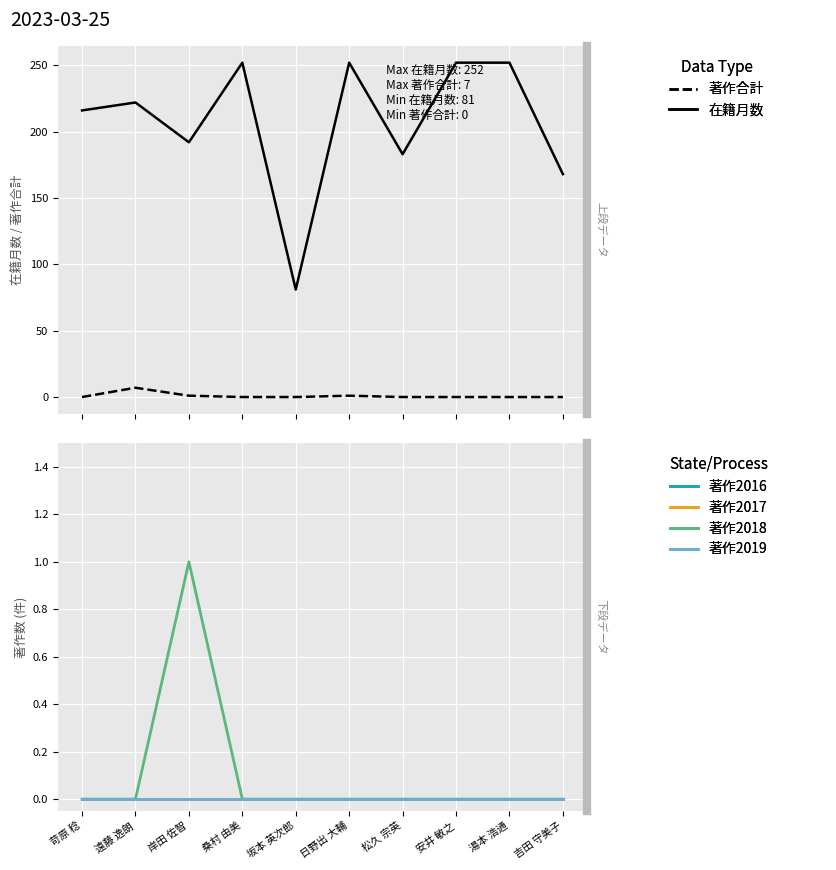

Does the chart display data point markers on the line(s)?

No